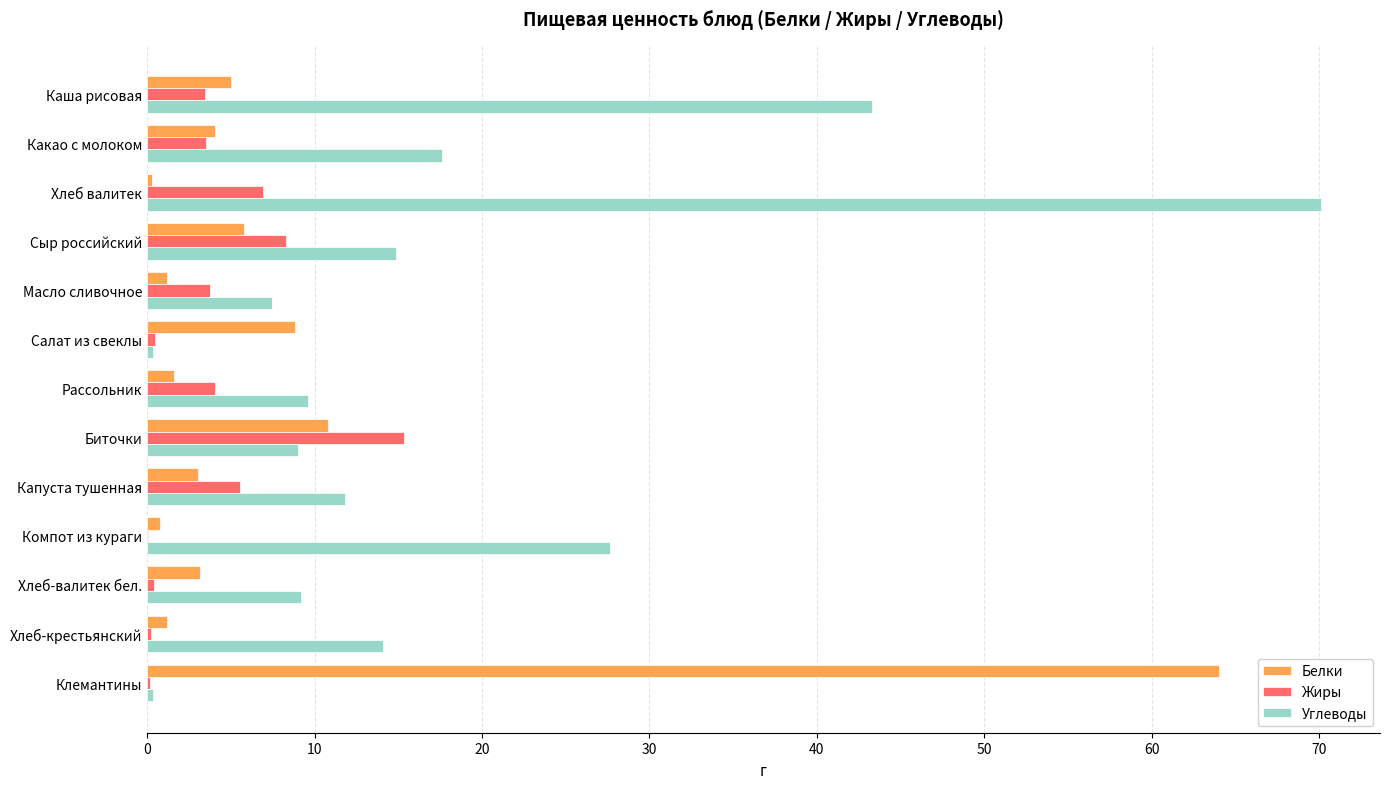

The value of Углеводы at Биточки is 9.0. True or false?

True